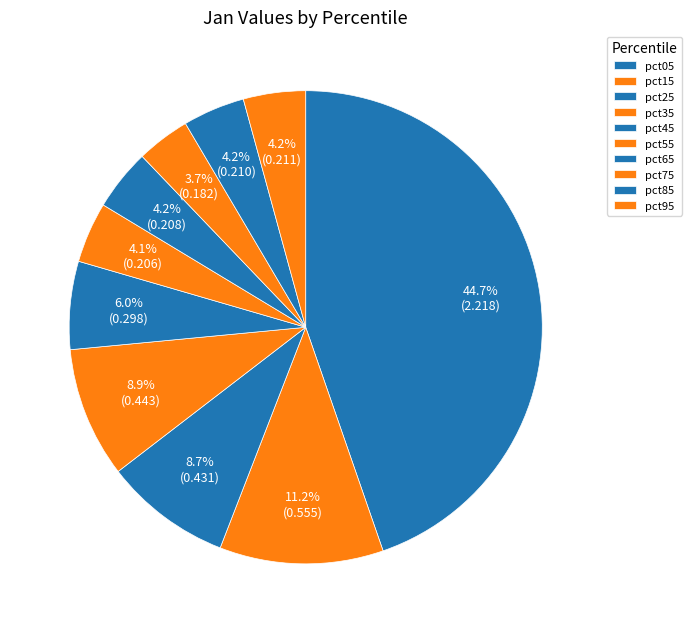

Does pct95 account for over 50% of the chart?

No